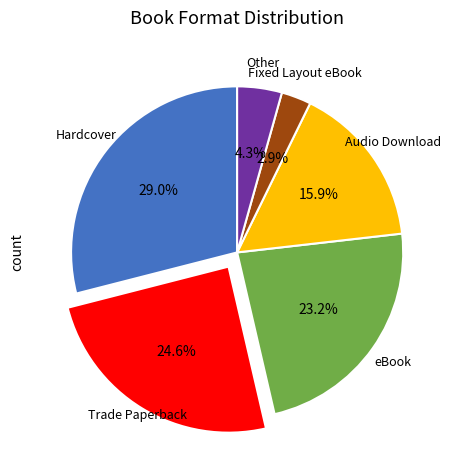

To the nearest percent, what is the average slice percentage?

17%